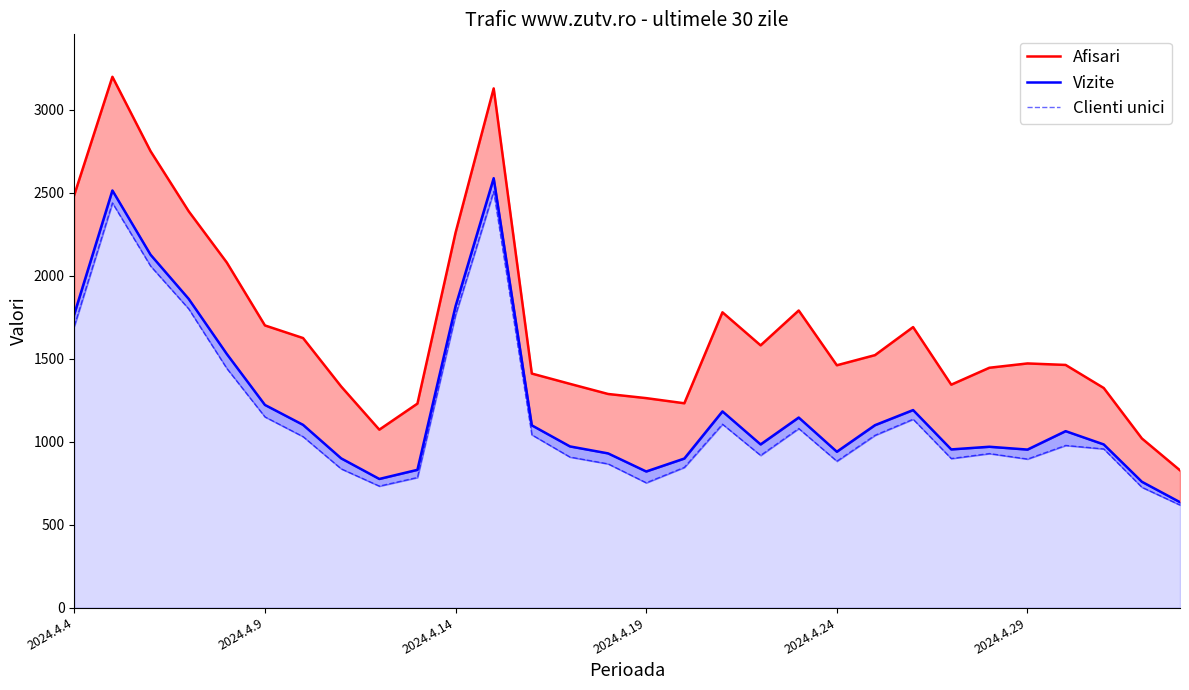

What is the minimum value shown in the chart?

618